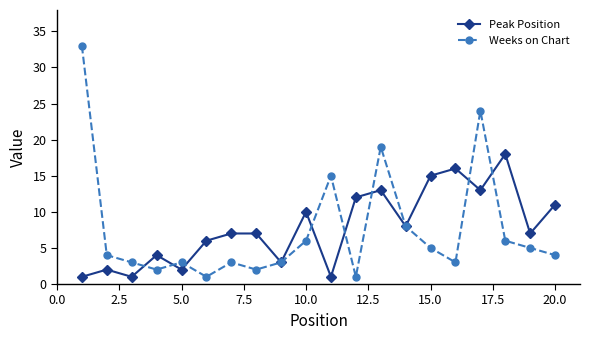

How many series are shown in this chart?

2